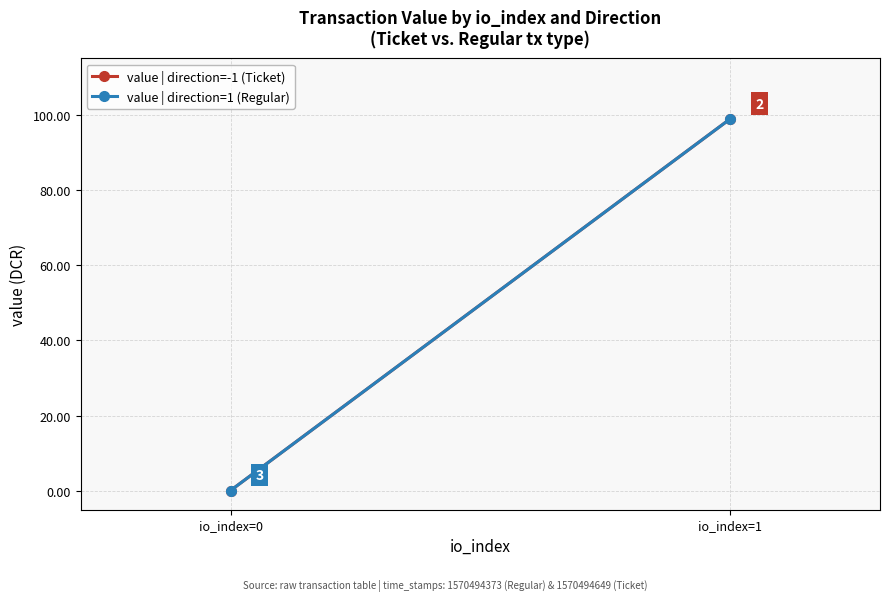

The value | direction=1 (Regular) series shows 98.9 at io_index=1. True or false?

True